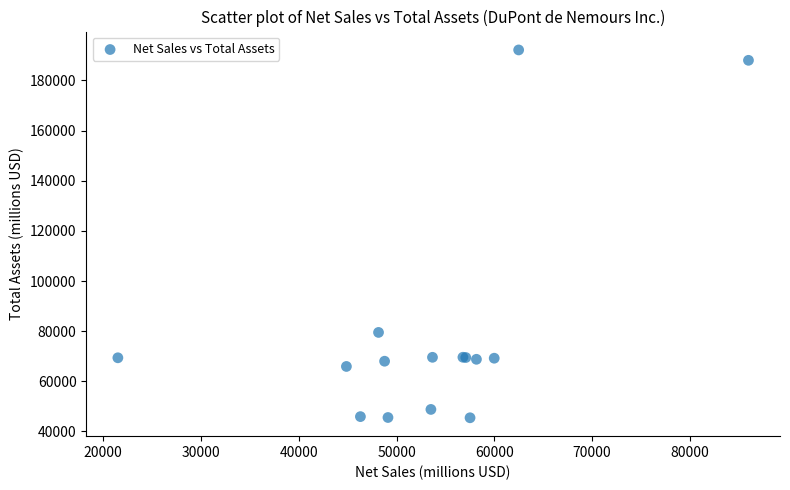

What Y value in the scatter plot is closest to 118819?

79511